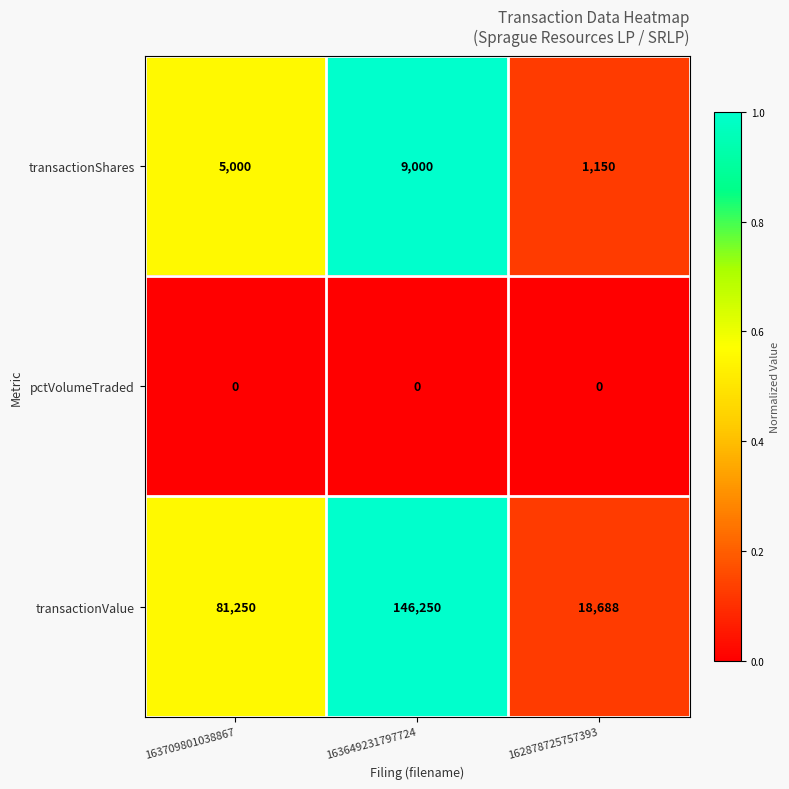

What is the spread (max minus min) of values at 163709801038867?

81250